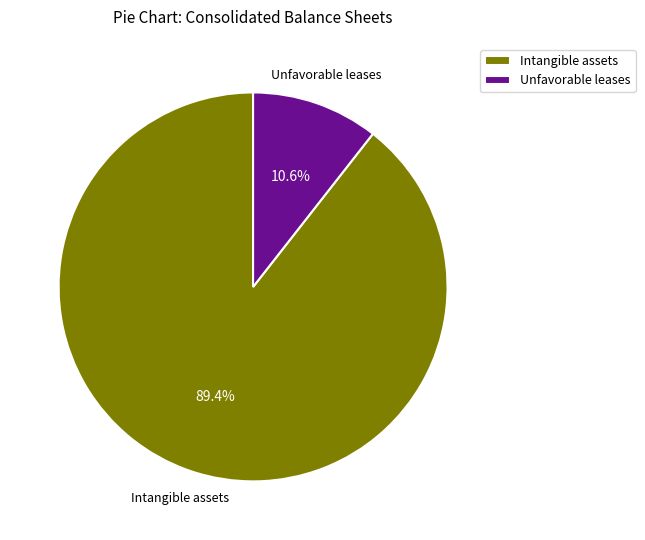

Which category has the biggest portion of the pie?

Intangible assets